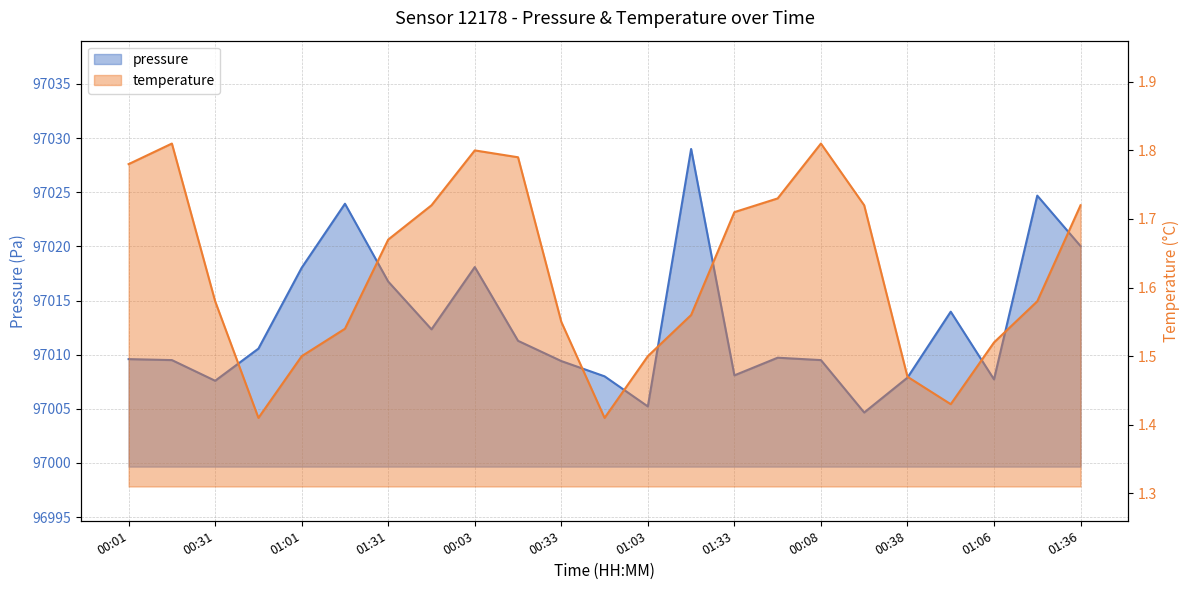

Where does the pressure series first go above 97009?

00:01